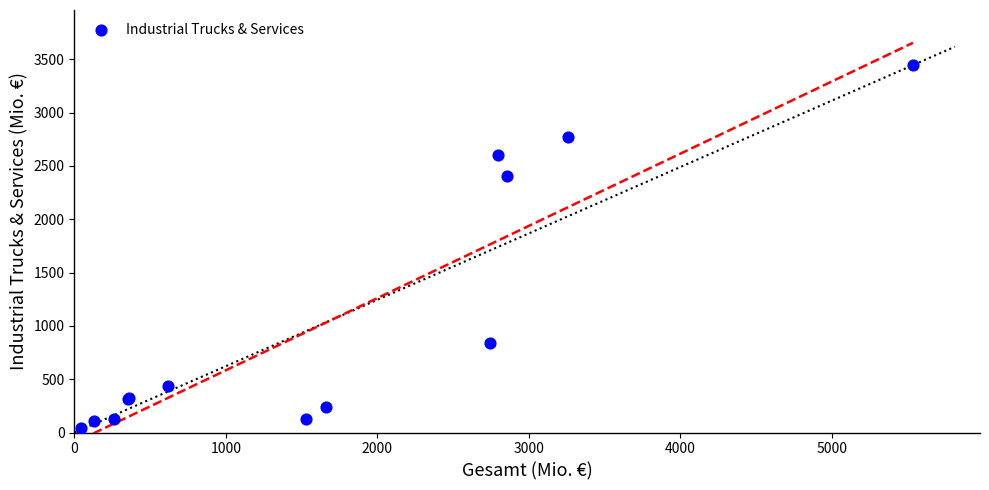

What Y value in the scatter plot is closest to 1741?

2409.3